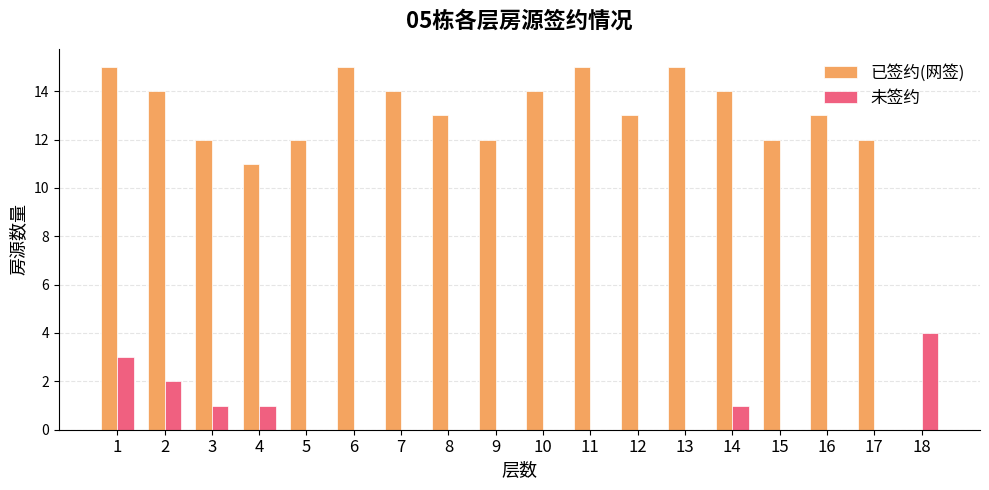

How many categories are shown in the chart?

18